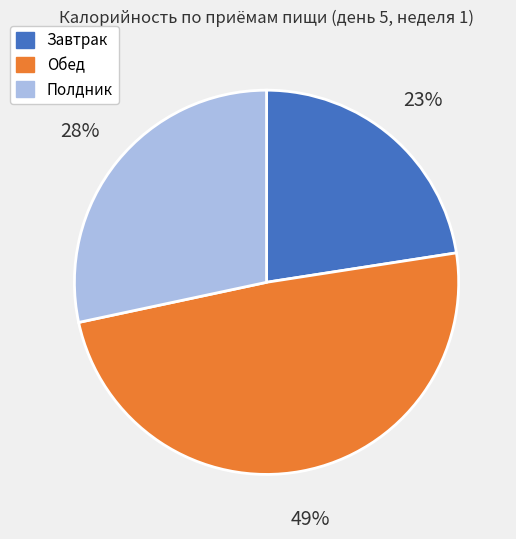

Is there any slice that represents more than half of the pie?

No